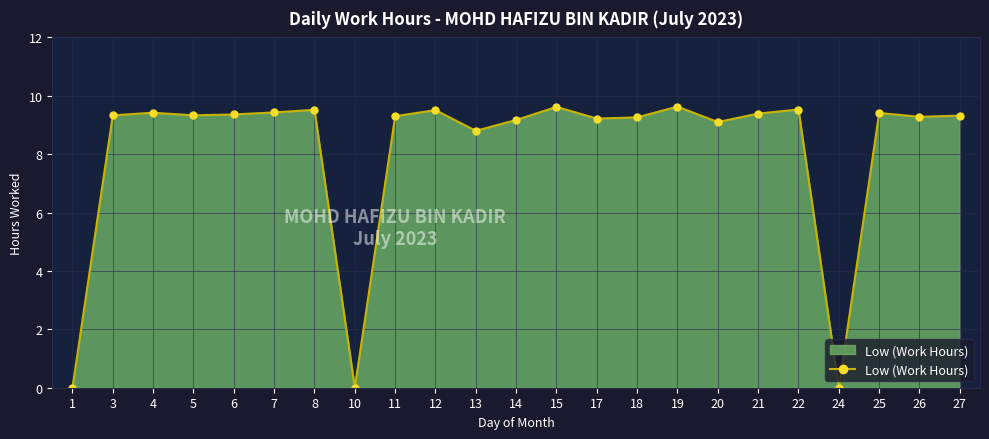

True or false: there are more than 1 points higher than both neighbors.

True